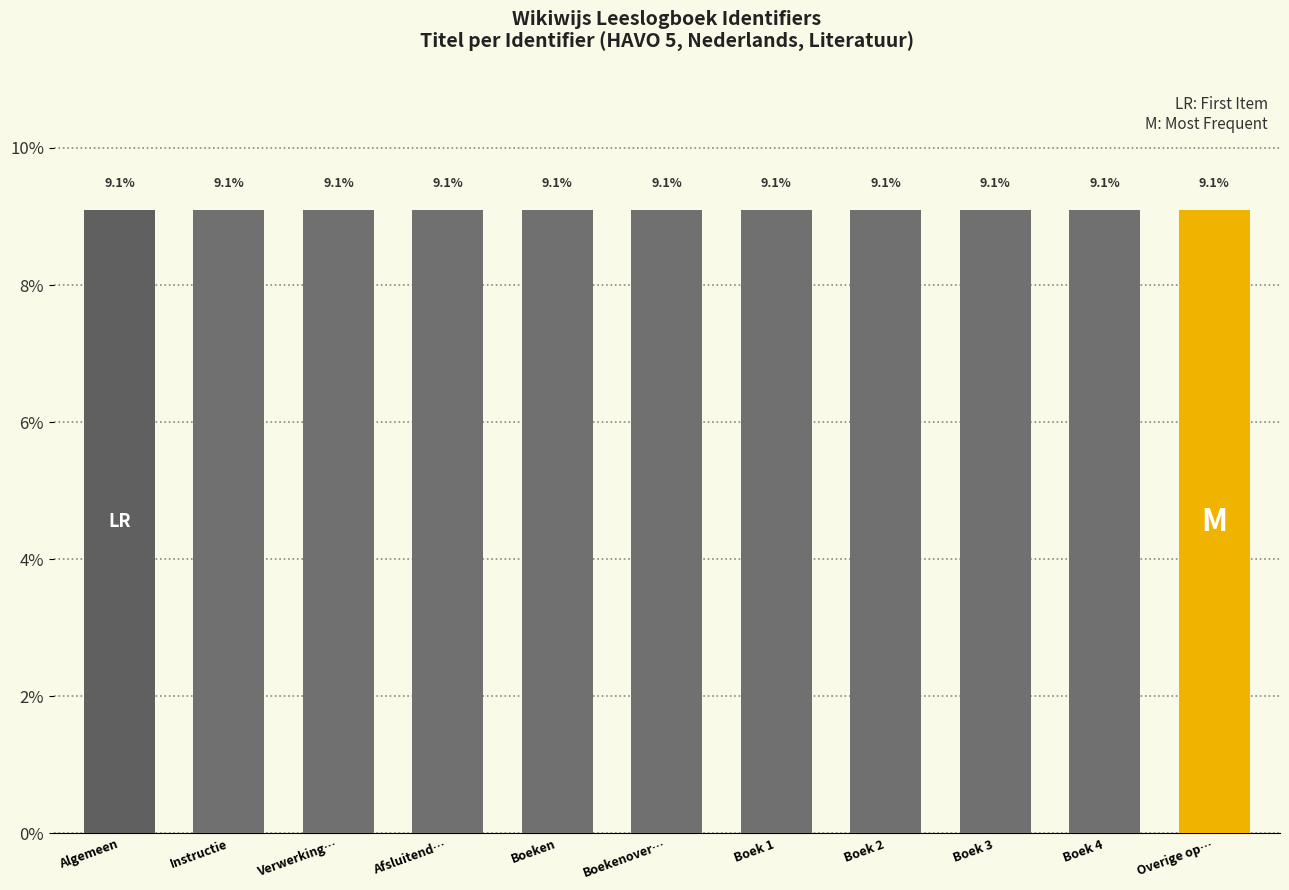

What is the label of the 11th bar from the left?

Overige op…